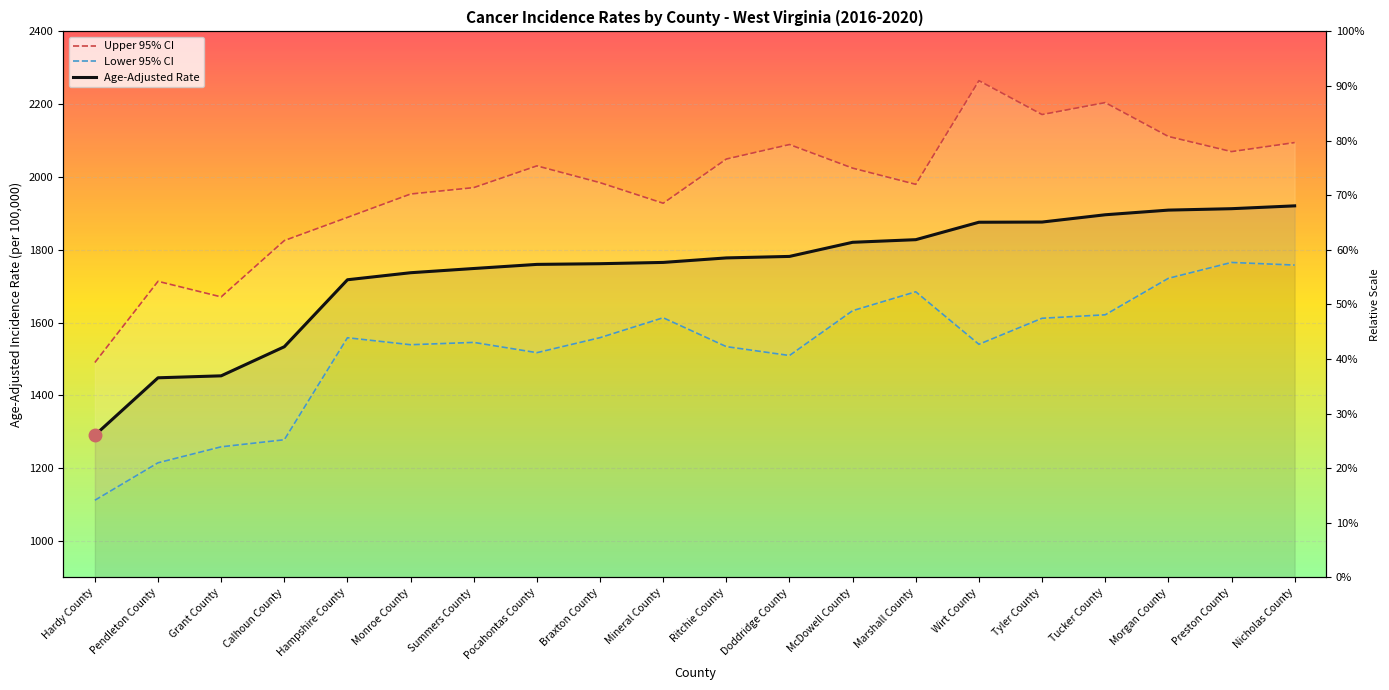

True or false: Age-Adjusted Rate and Upper 95% CI intersect in this chart.

False